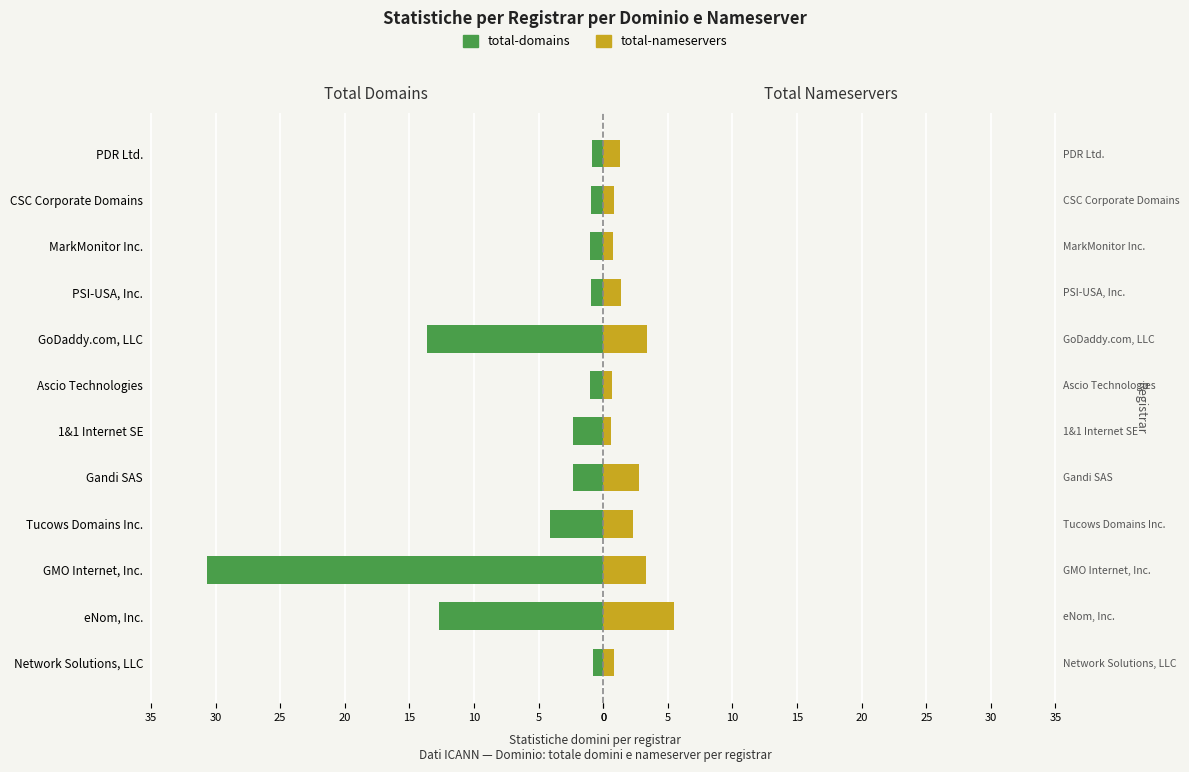

Count the number of data series in this chart.

2